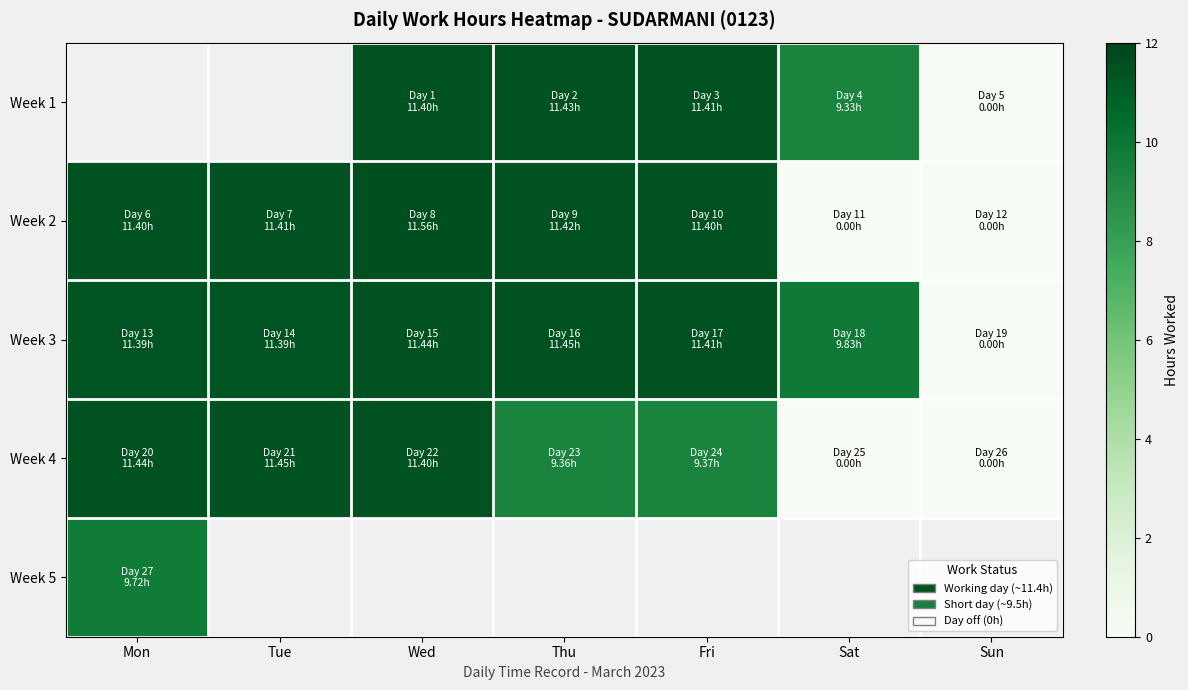

What is the average value of the Week 4 series?

7.6